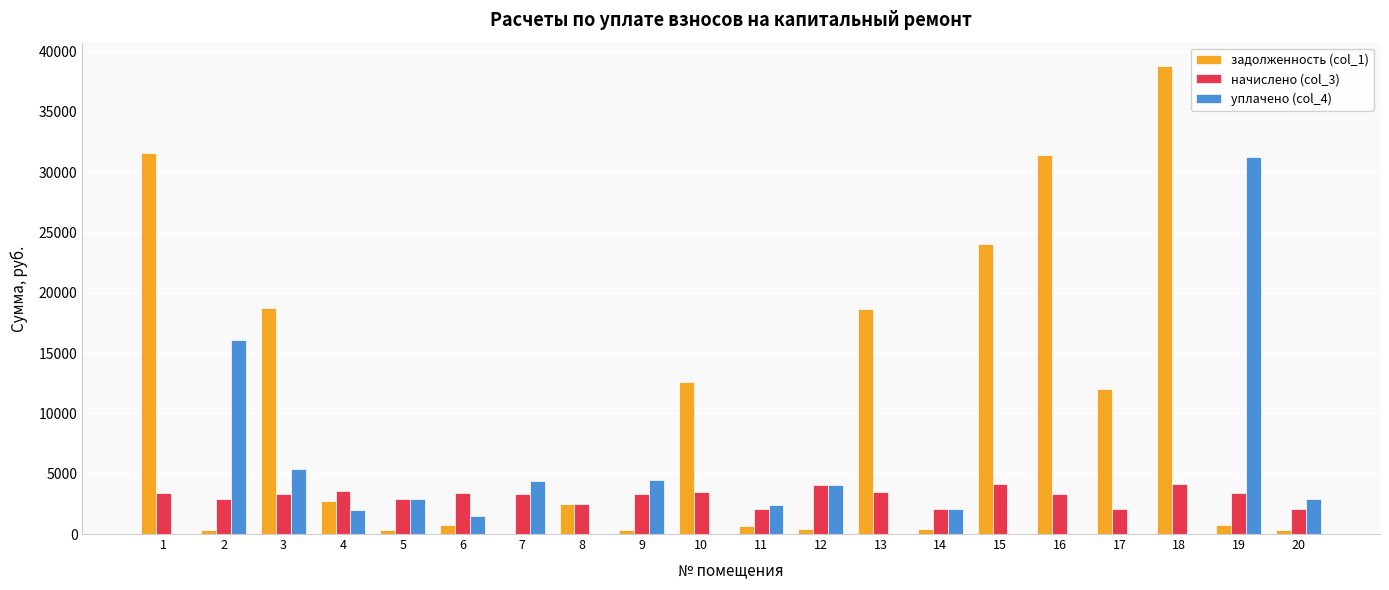

What is the maximum value shown in the chart?

38808.1